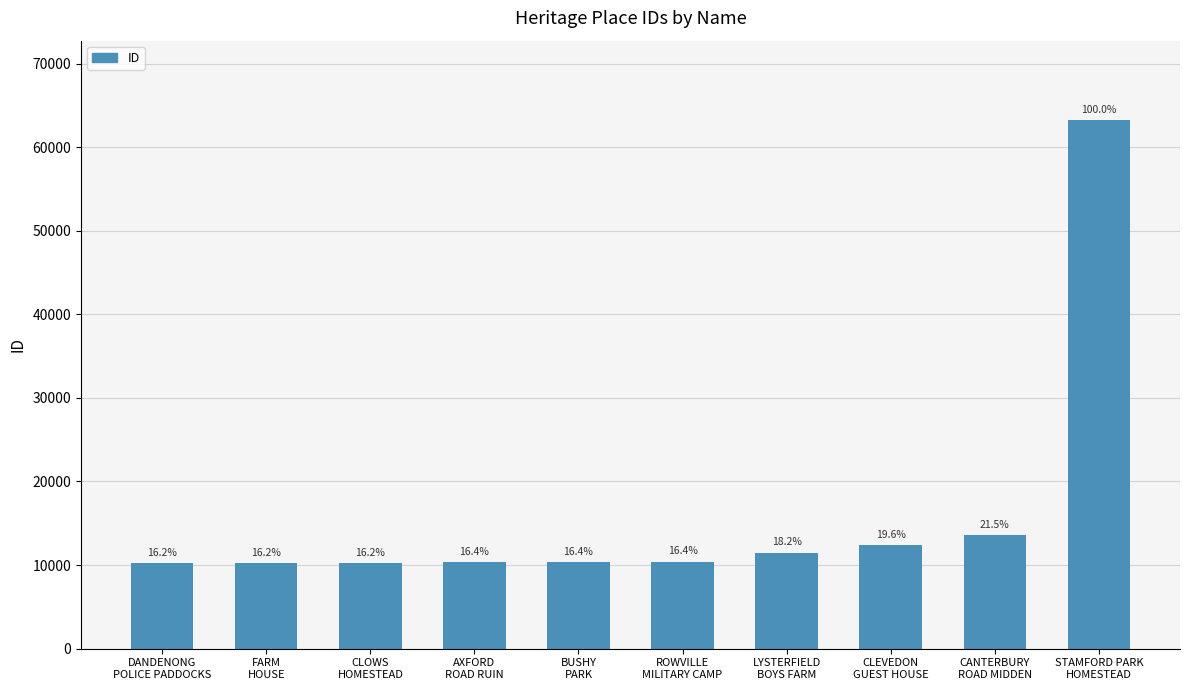

What is the value of the 9th bar from the left?

13569